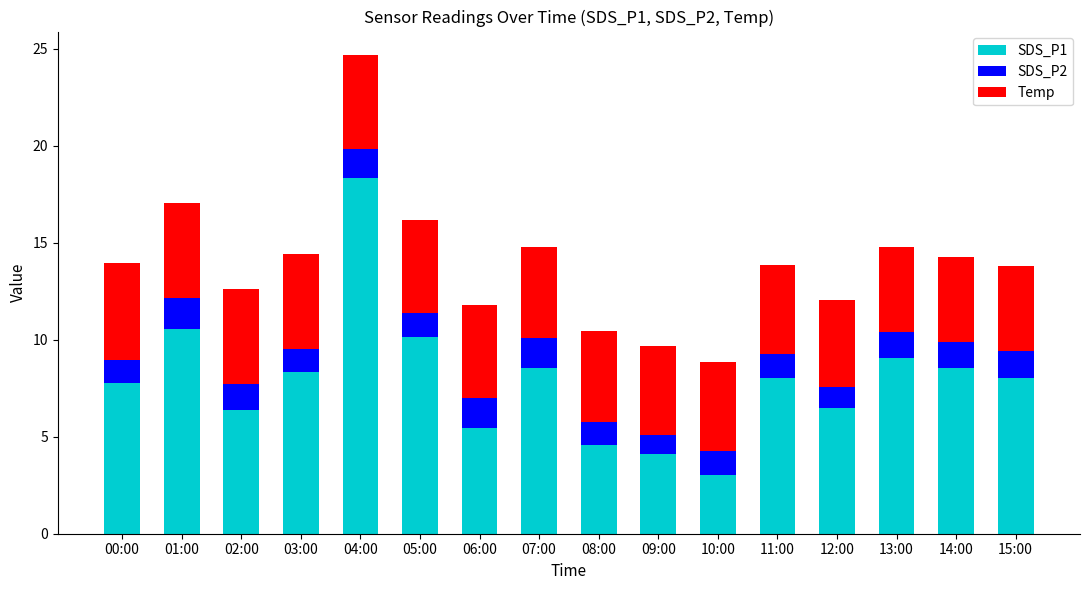

Count the number of data series in this chart.

3